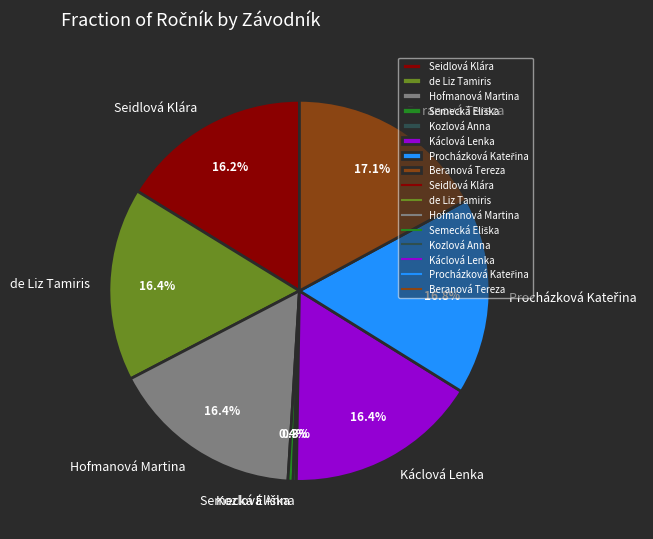

Do de Liz Tamiris and Seidlová Klára together represent more than half of the pie?

No